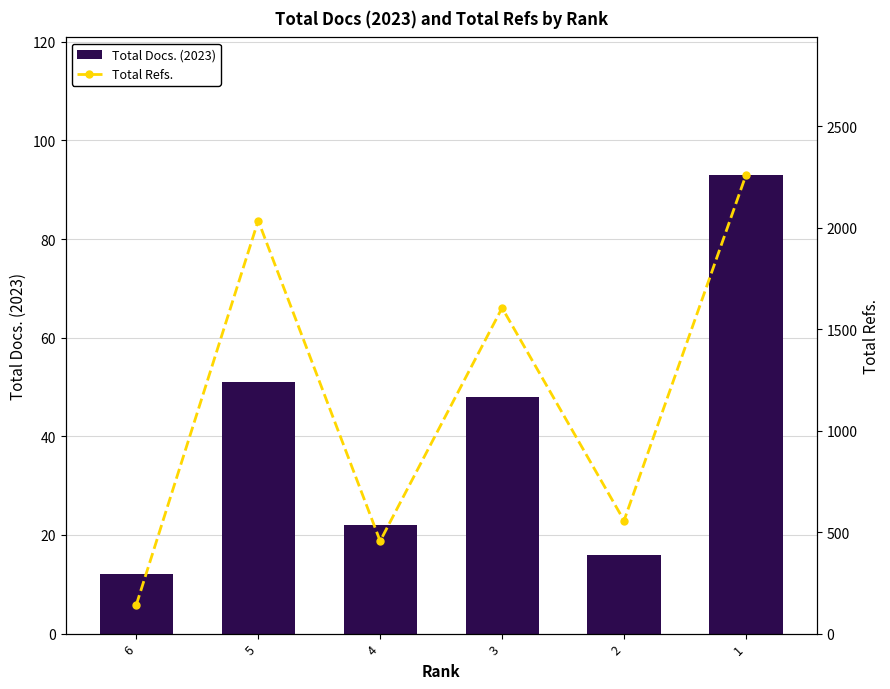

Read the Total Refs. value at 4, to the nearest 10.

460